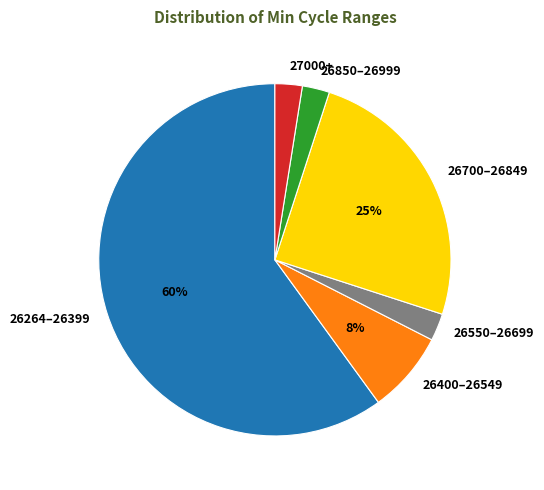

Which category has the biggest portion of the pie?

26264–26399